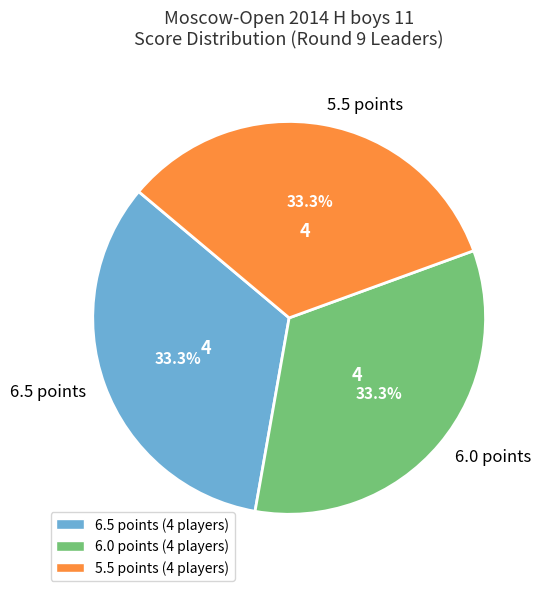

What is the ratio of the value at 6.5 points to the value at 5.5 points?

1.0